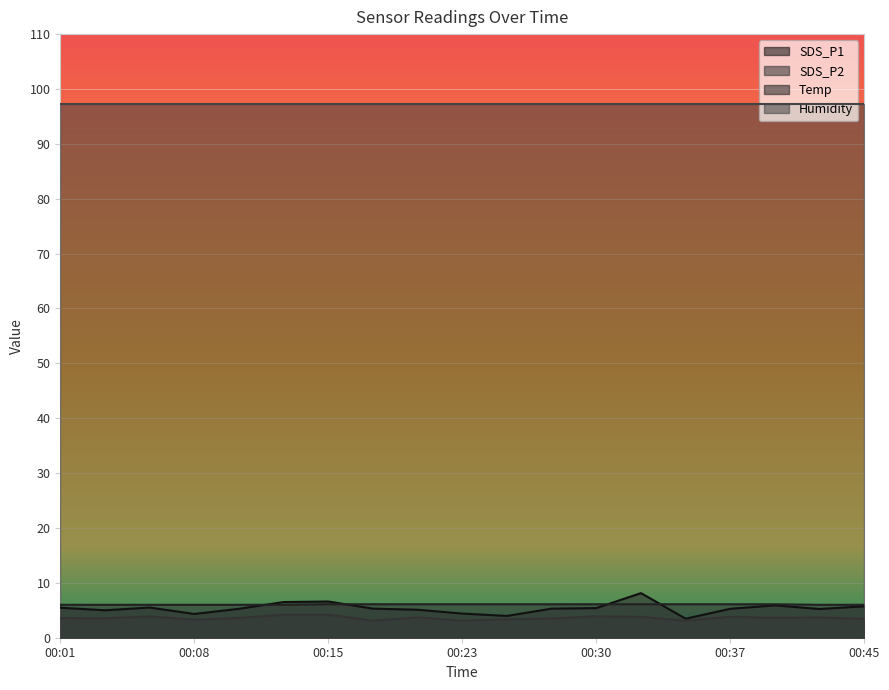

What are all the series names shown in the legend?

SDS_P1, SDS_P2, Temp, Humidity